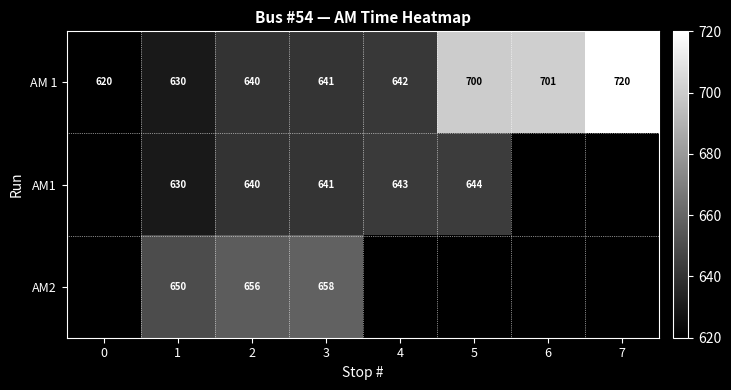

The AM1 series shows 640 at 2. True or false?

True